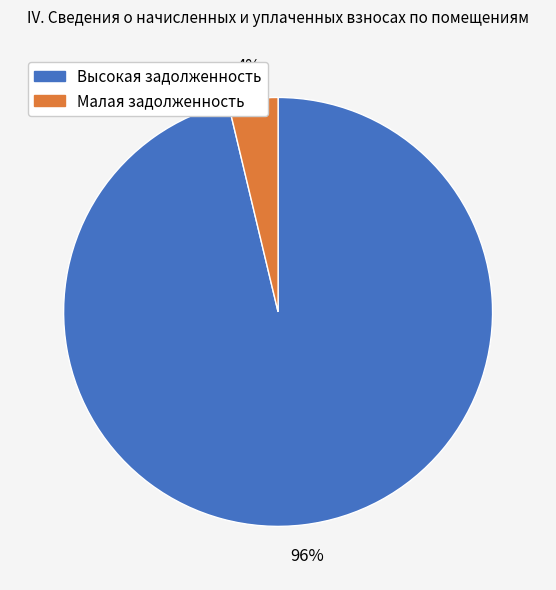

Is there a majority slice in this chart?

Yes